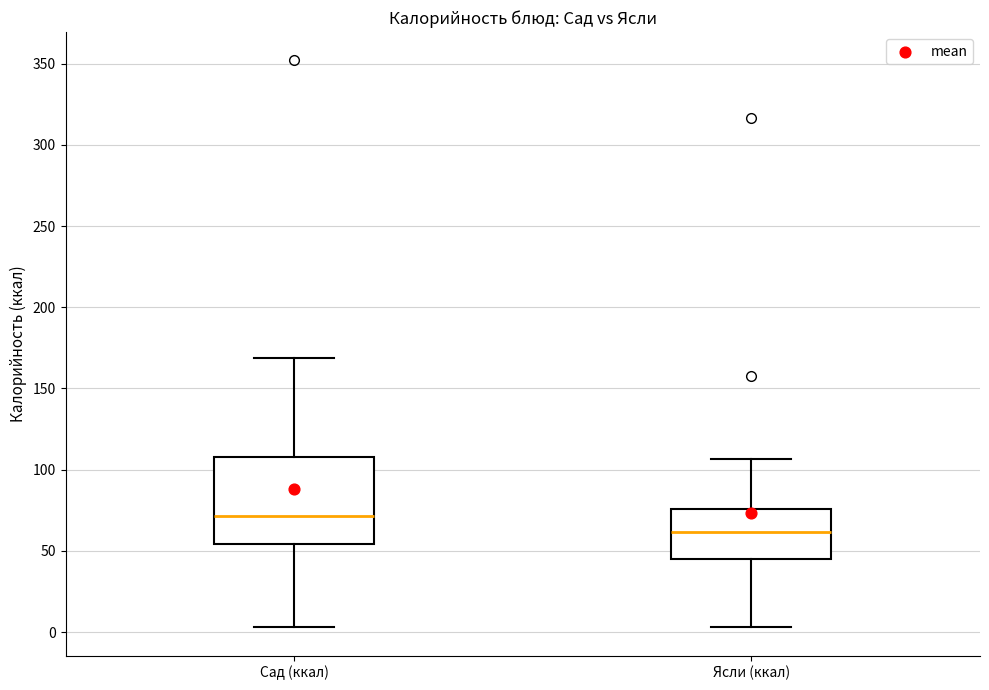

Reading left to right, transcribe this box plot: for each box, give where its median line is, the range the box spans, and where its two whiskers end, as read against the y-axis. The values are not printed on the chart, so give them approximately, as read against the axis.

Сад (ккал): median 70, box 55 to 110, whiskers 5 to 170
Ясли (ккал): median 60, box 45 to 75, whiskers 5 to 105